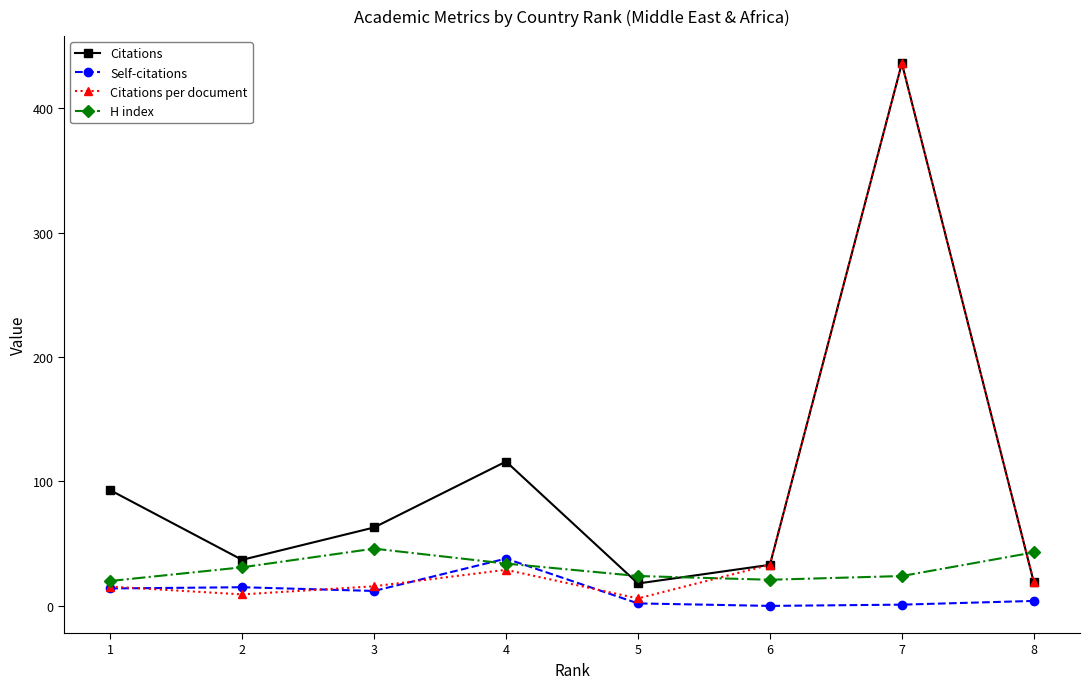

What is the greatest value displayed?

436.0